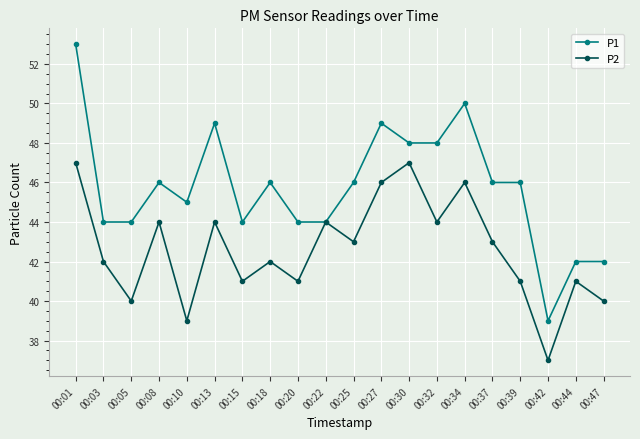

How many interior local valleys does the P2 series have?

7